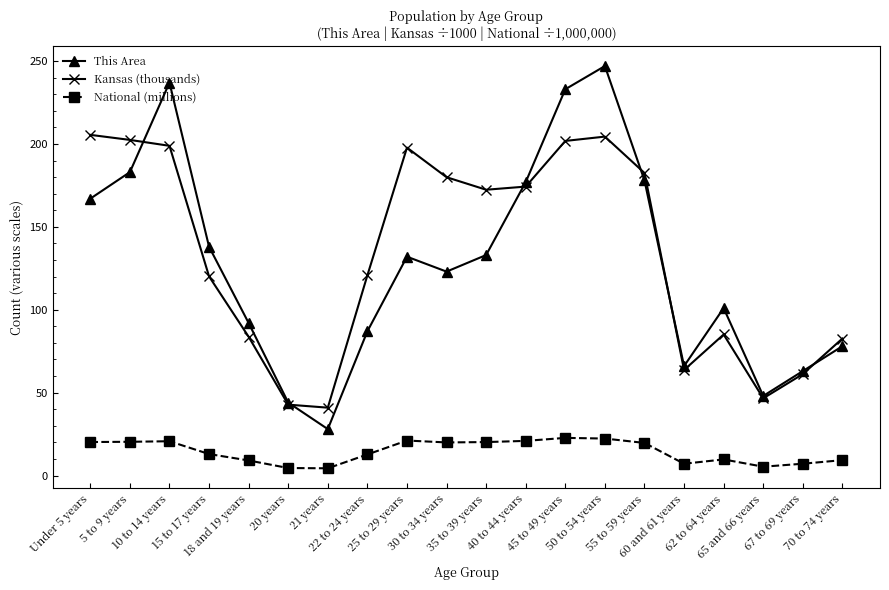

How many lines are shown in the chart?

3